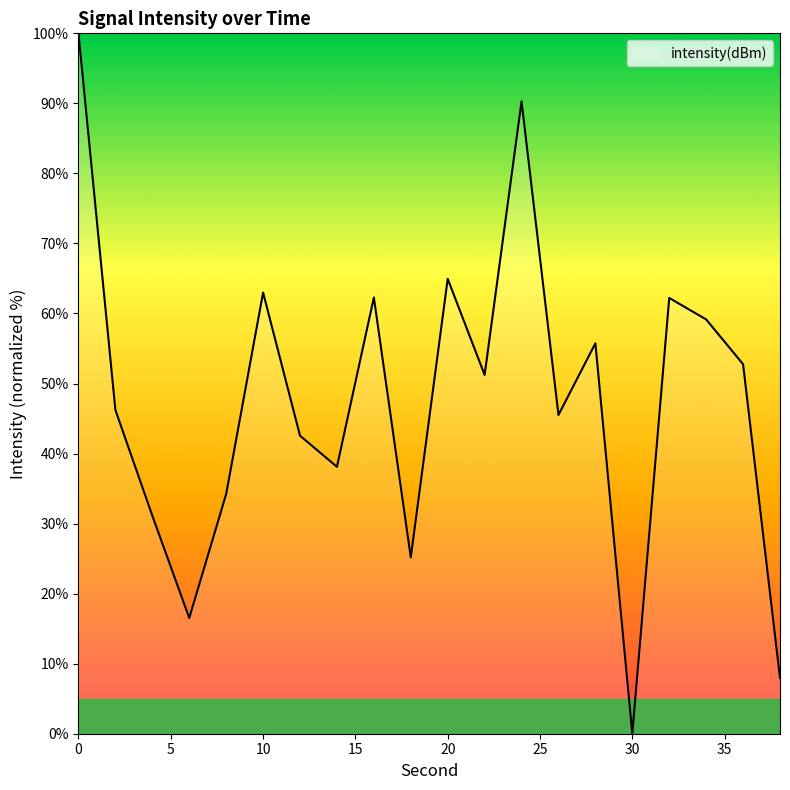

What is the difference between the maximum and minimum values?

100.0